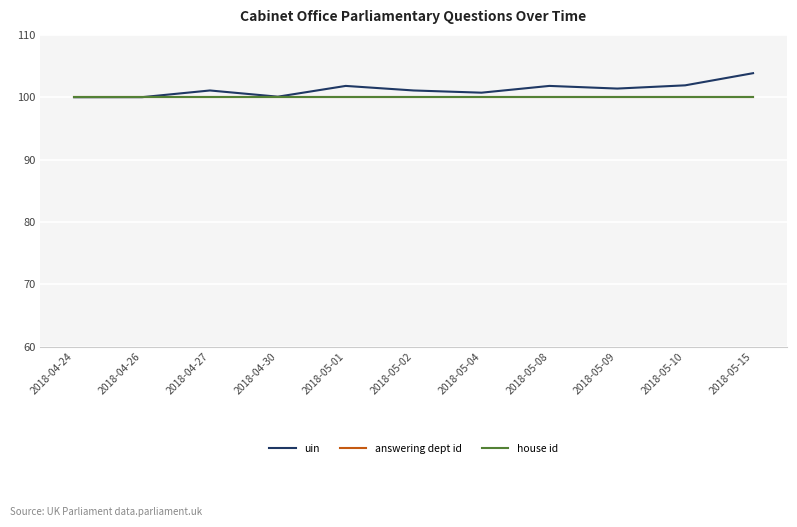

Which series changed the most between 2018-05-02 and 2018-05-08?

uin